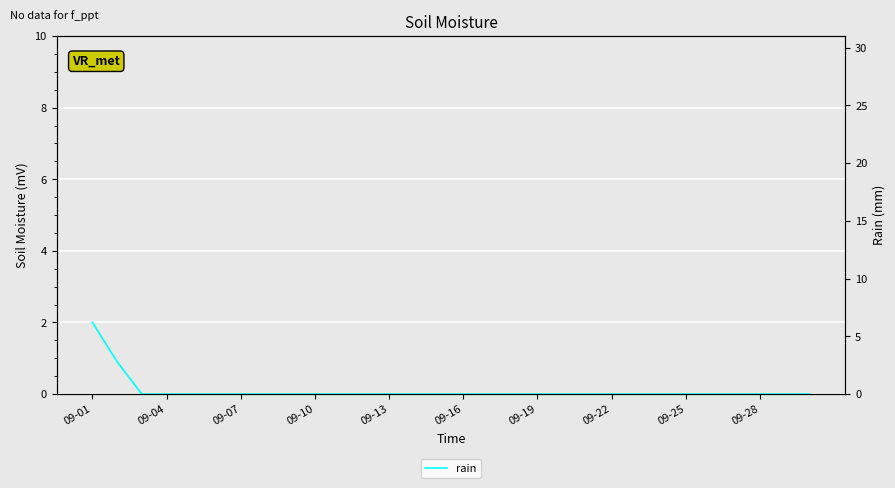

Reading left to right, what are all the values shown in this chart?

6.2	2.8	0.0	0.0	0.0	0.0	0.0	0.0	0.0	0.0	0.0	0.0	0.0	0.0	0.0	0.0	0.0	0.0	0.0	0.0	0.0	0.0	0.0	0.0	0.0	0.0	0.0	0.0	0.0	0.0